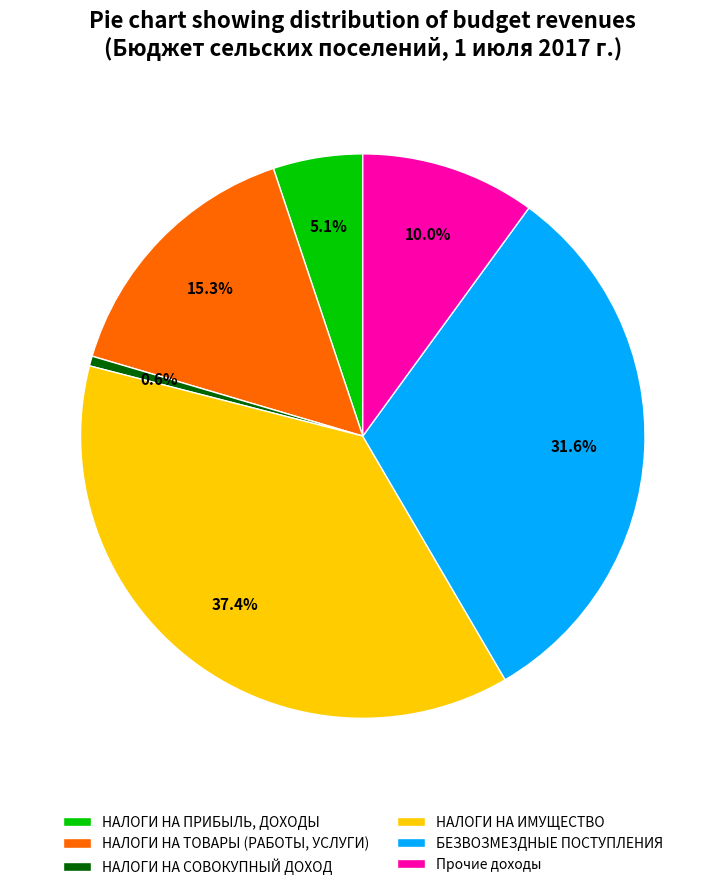

Is there any slice that represents more than half of the pie?

No